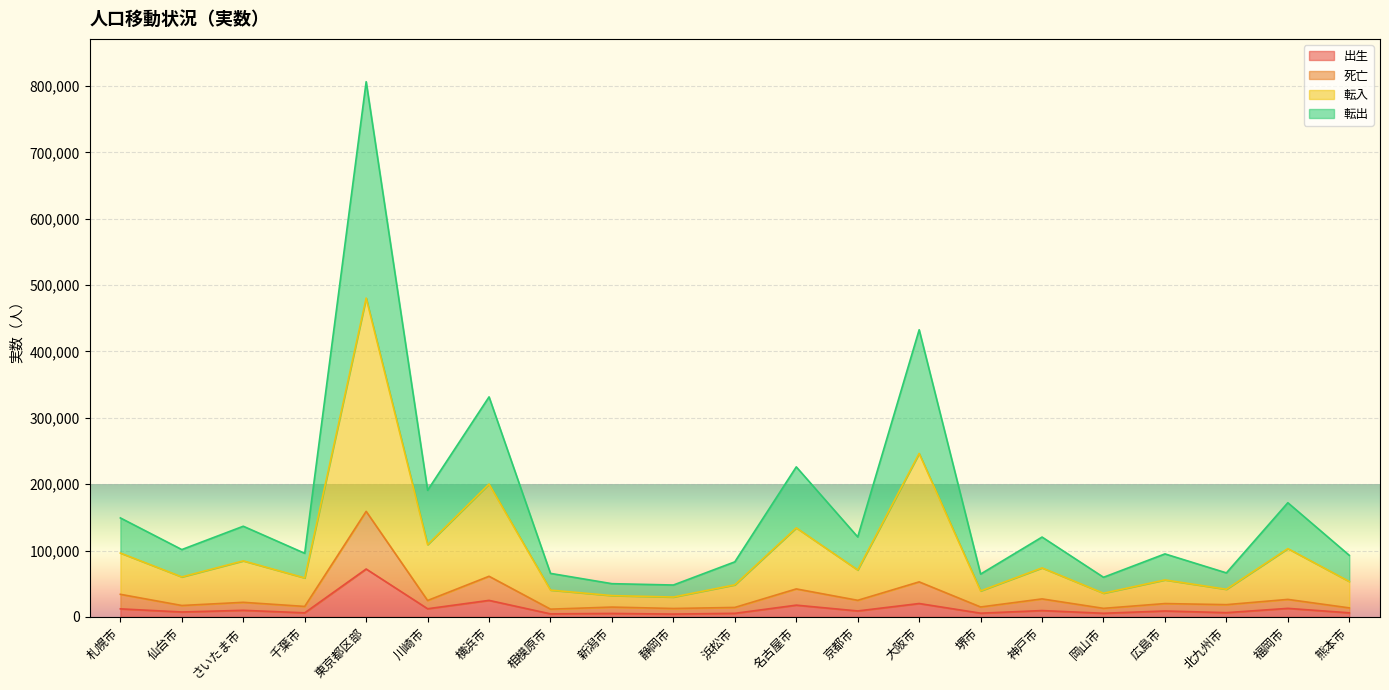

What is the spread (max minus min) of values at 堺市?

58967